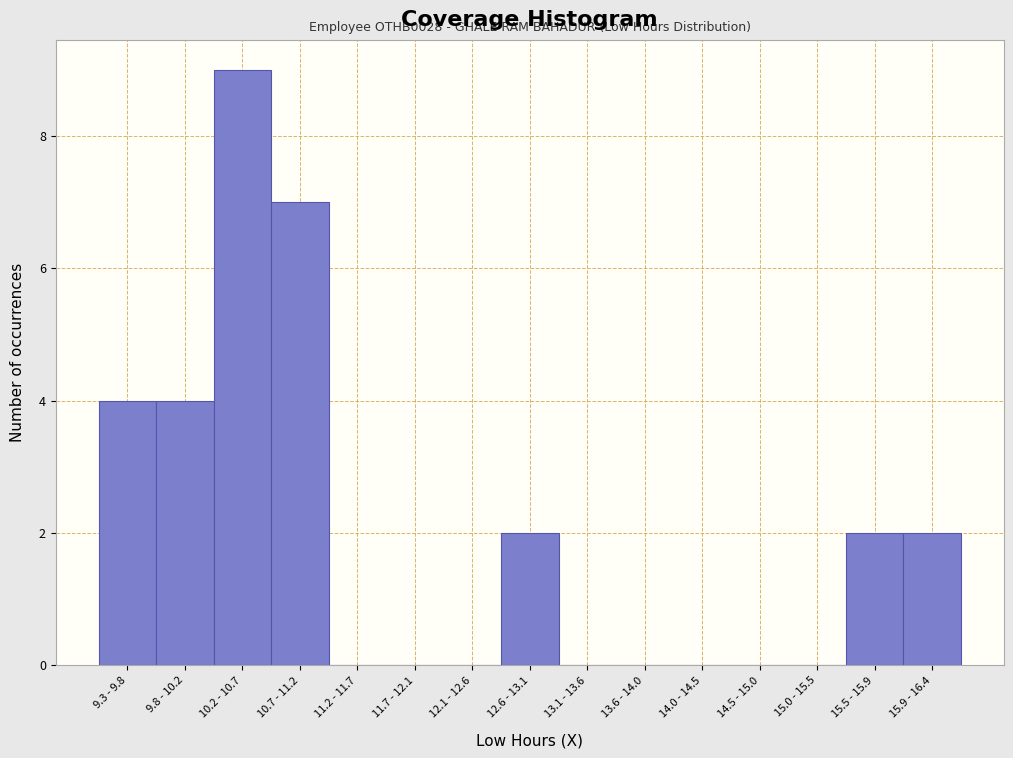

Reading left to right, list all the values displayed in this chart.

9.3 - 9.8=4	9.8 - 10.2=4	10.2 - 10.7=9	10.7 - 11.2=7	11.2 - 11.7=0	11.7 - 12.1=0	12.1 - 12.6=0	12.6 - 13.1=2	13.1 - 13.6=0	13.6 - 14.0=0	14.0 - 14.5=0	14.5 - 15.0=0	15.0 - 15.5=0	15.5 - 15.9=2	15.9 - 16.4=2